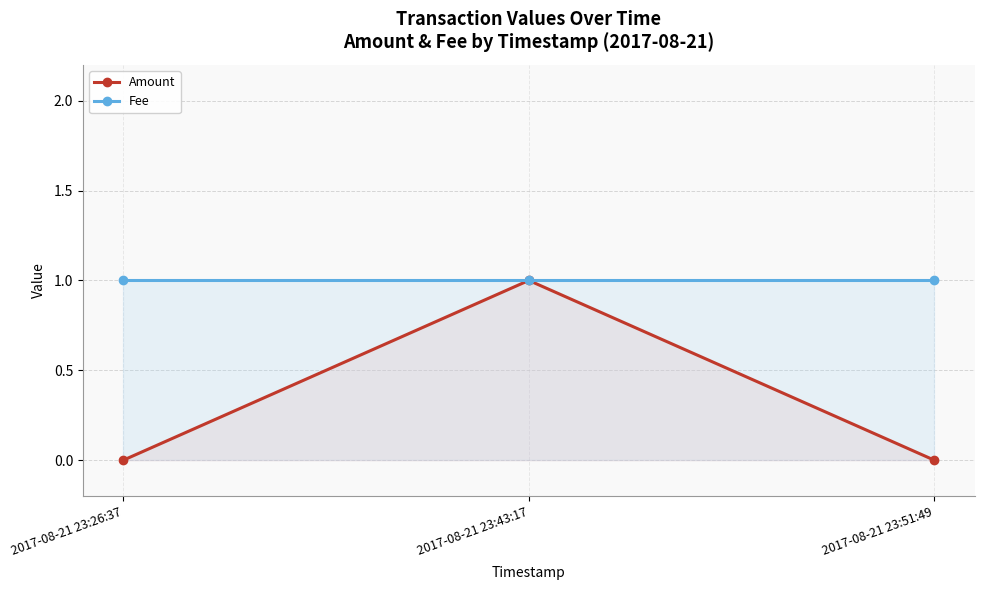

How many distinct data groups are displayed?

2